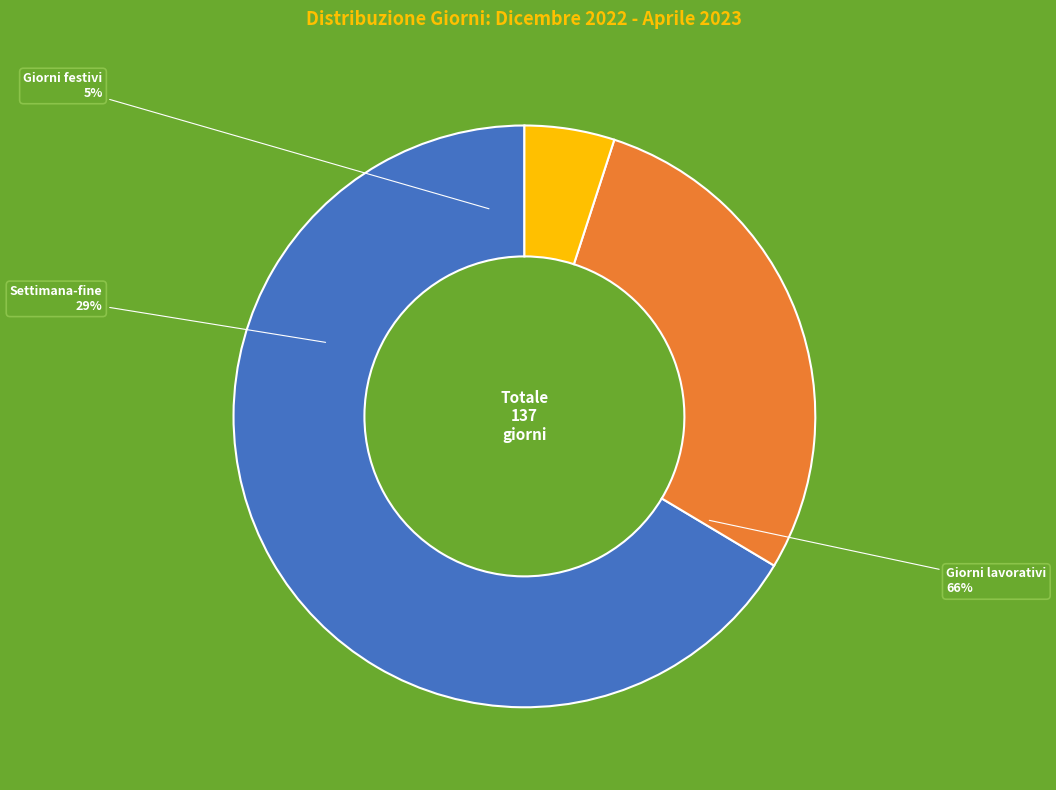

What portion of the pie excludes Giorni lavorativi?

33.6%